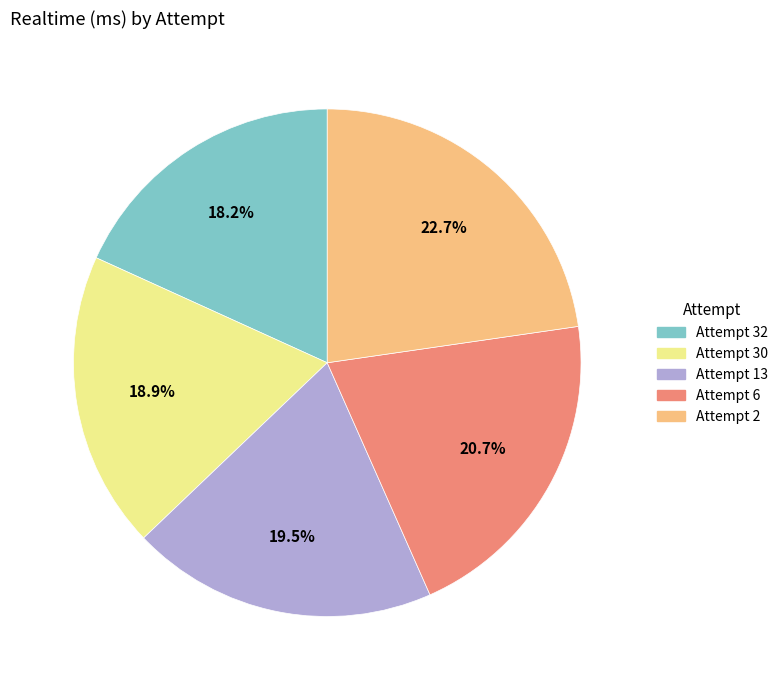

Which slice is the largest?

Attempt 2